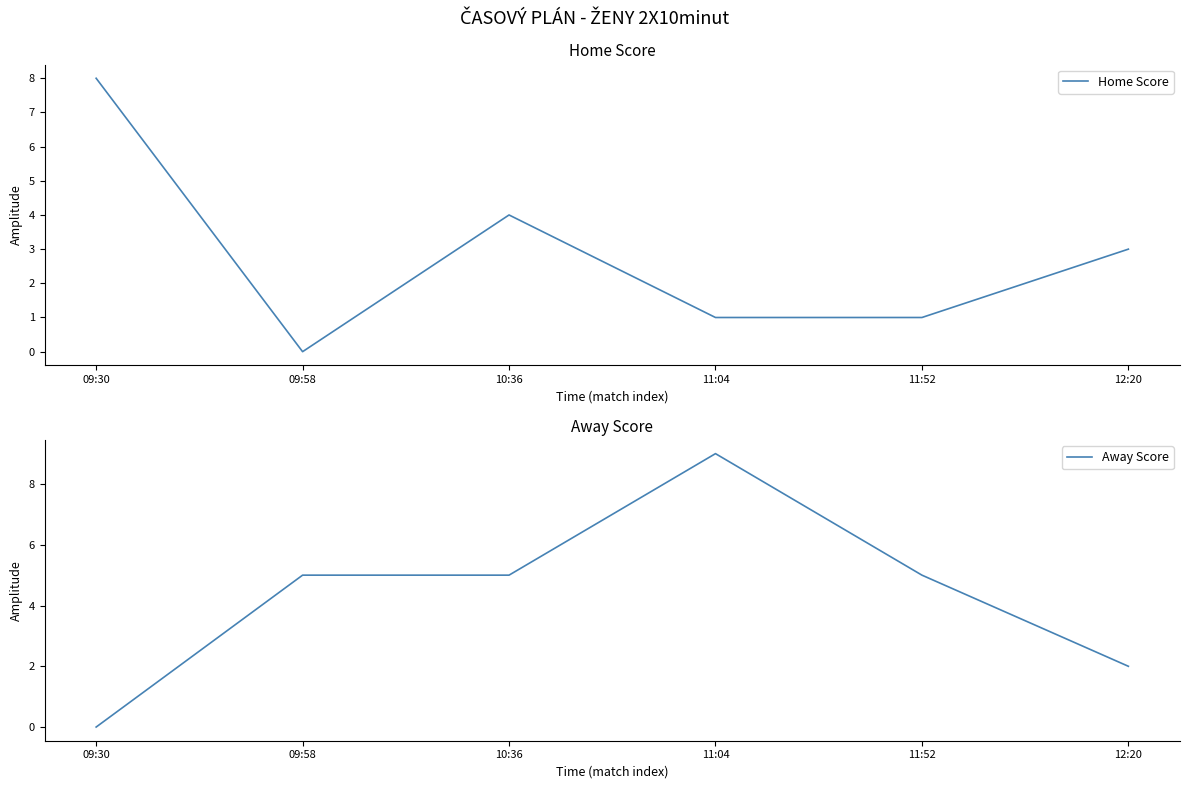

What is the sum of the Home Score values at 09:58 and 11:52?

1